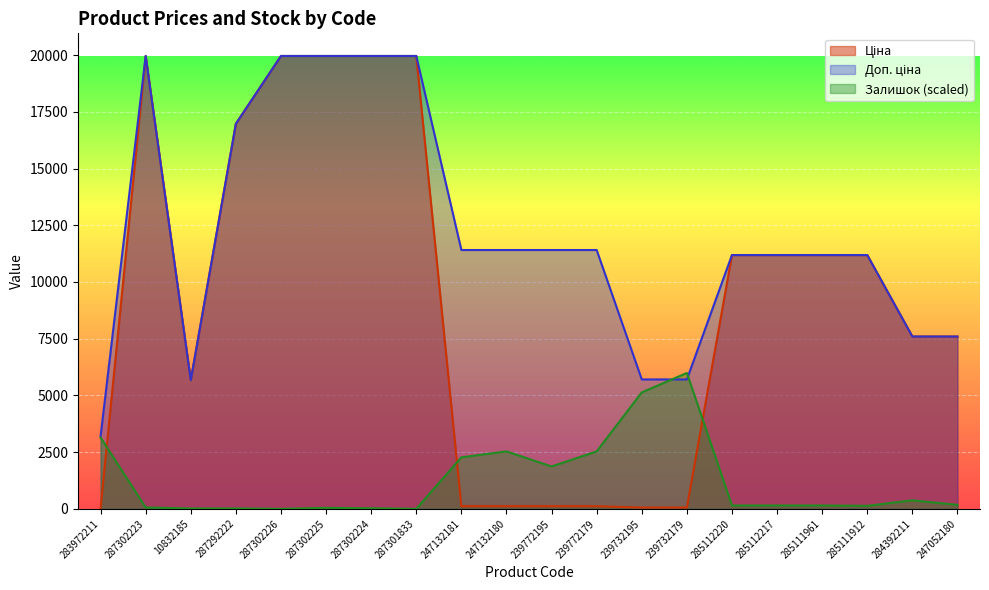

What is the difference between the second highest and minimum values in the Ціна series?

19932.1